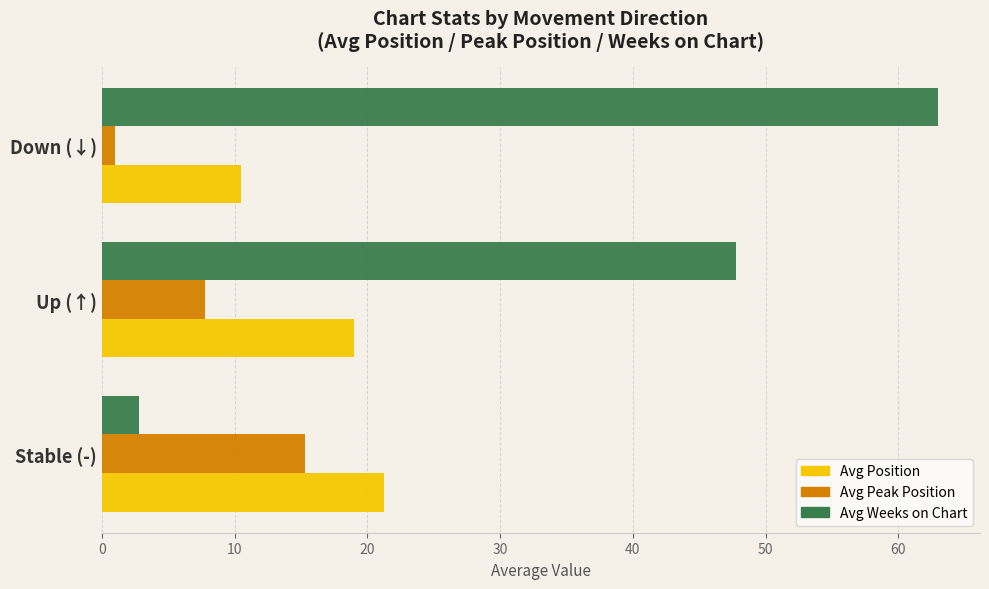

How many distinct data groups are displayed?

3